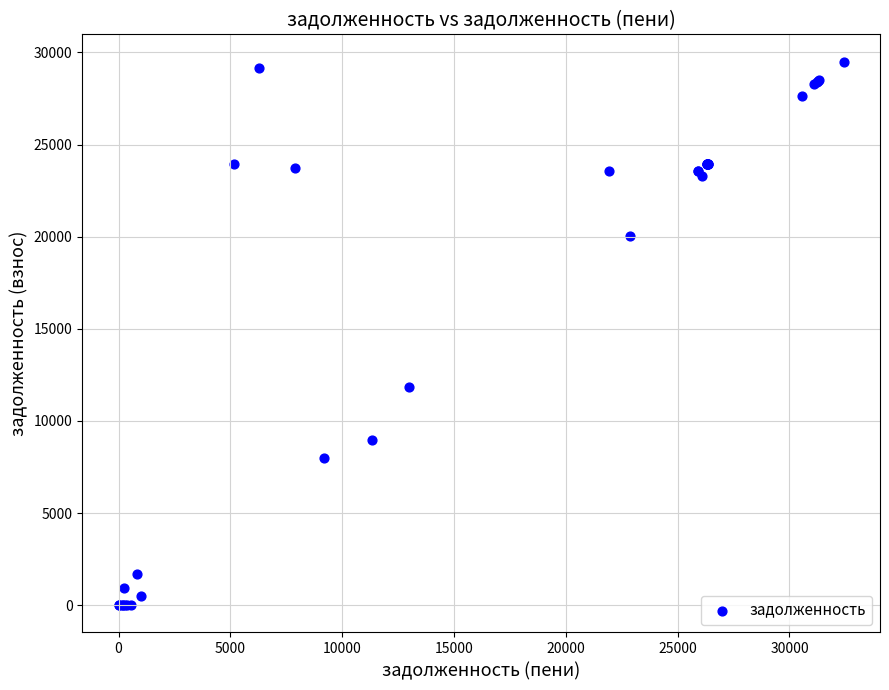

What Y value in the scatter plot is closest to 14752?

11825.8